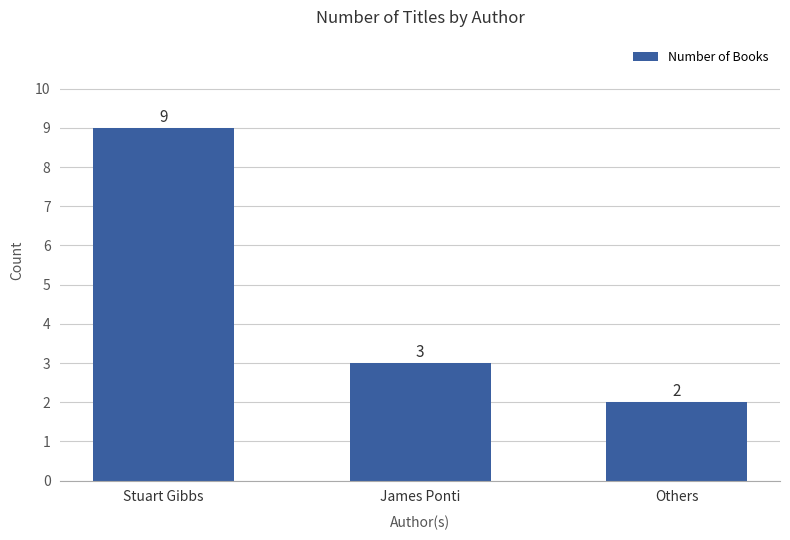

What is the sum of all values?

14